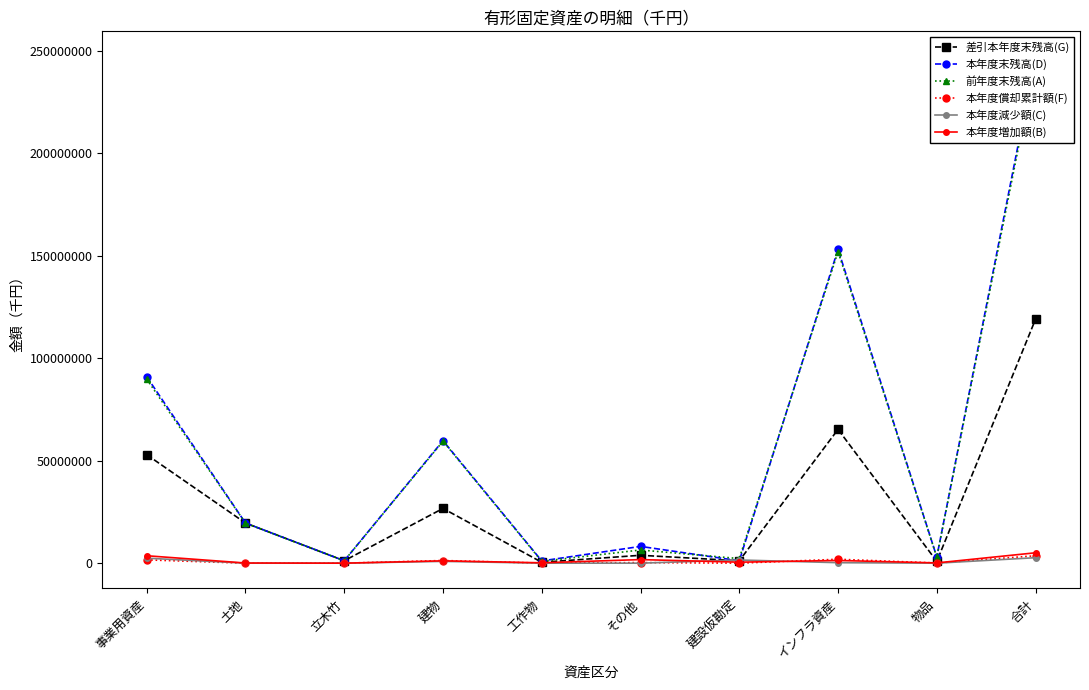

At which category is the sum across all series the highest?

合計